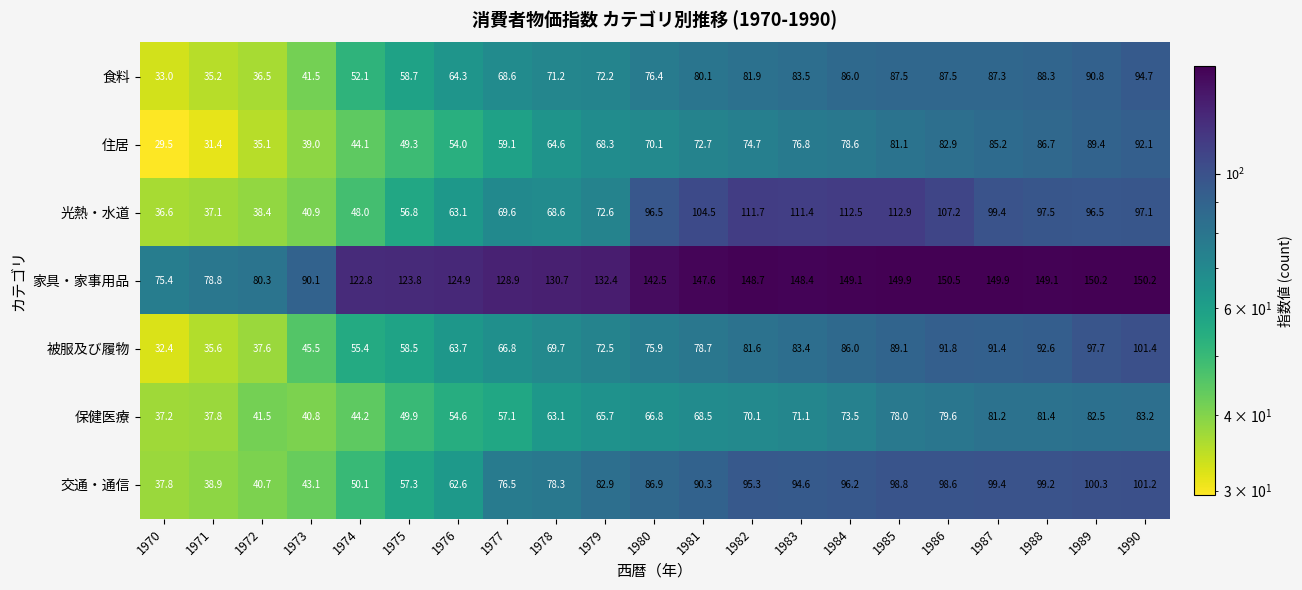

Between 1974 and 1980, which series saw the biggest shift?

光熱・水道